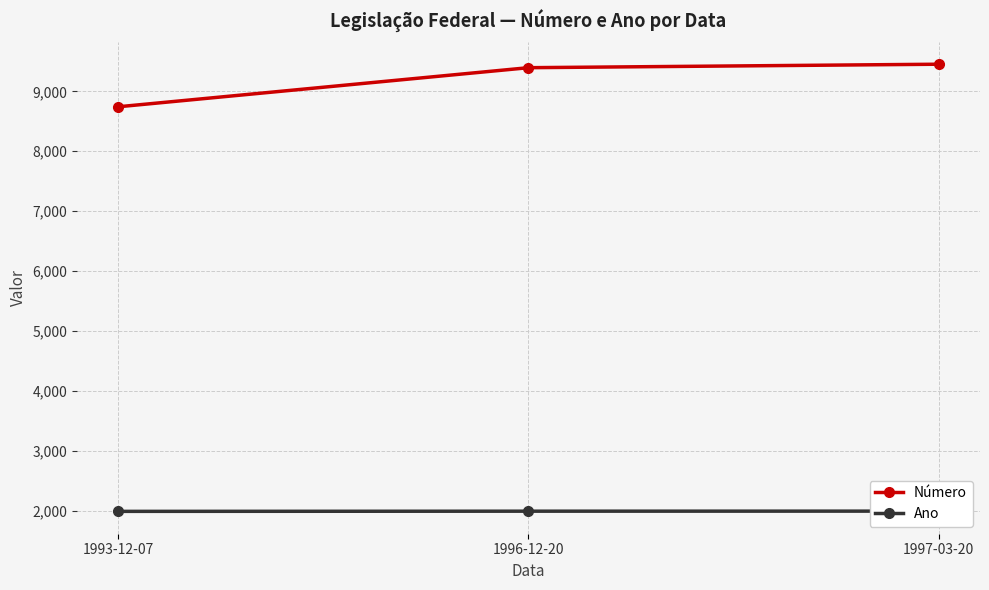

What is the spread (max minus min) of values at 1993-12-07?

6749